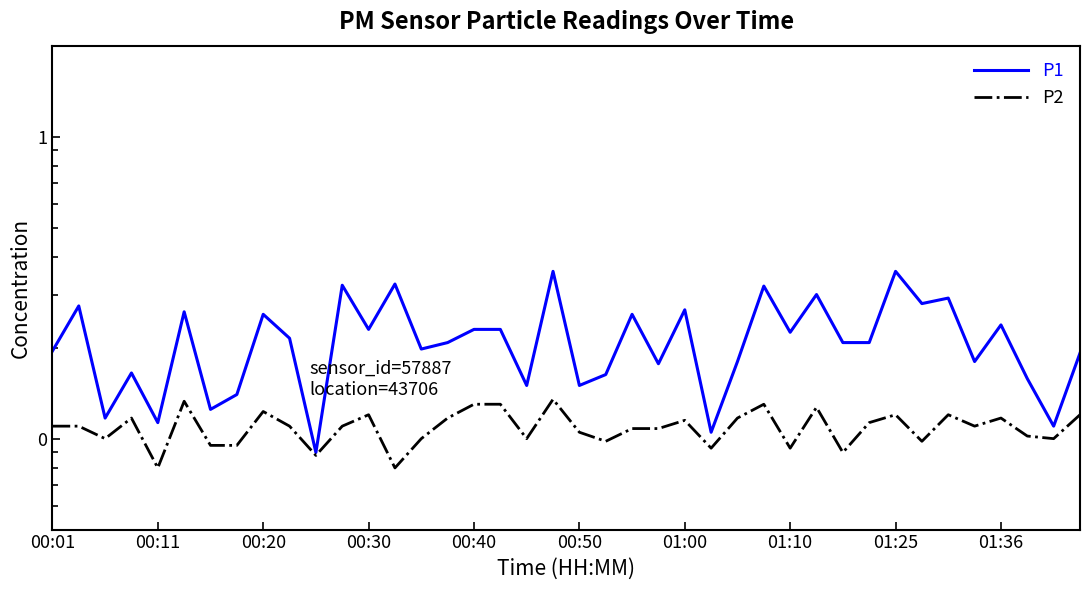

What is the smallest value displayed?

0.8